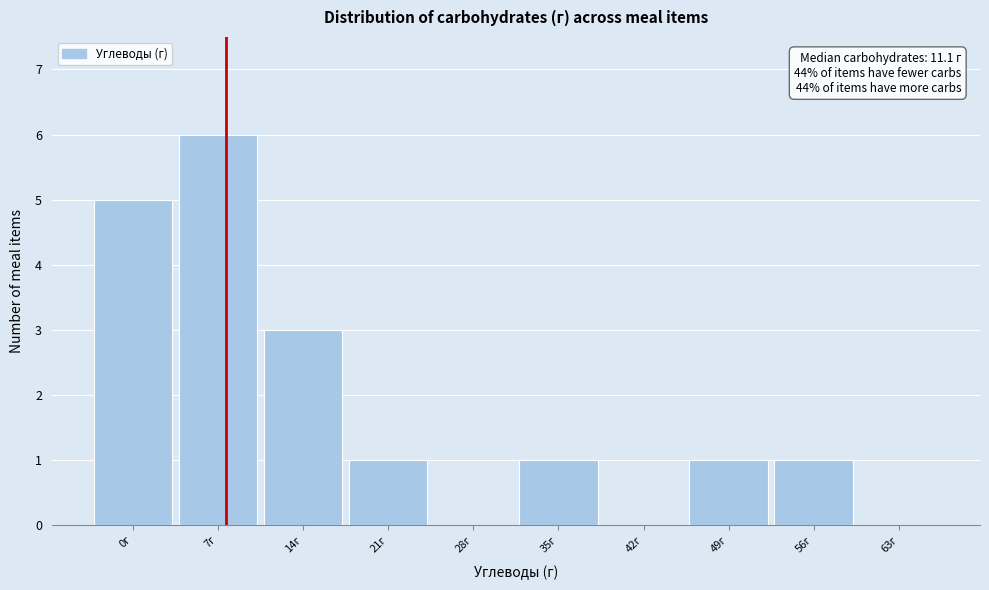

Reading right to left, what are all the values shown in this chart?

63г=0	56г=1	49г=1	42г=0	35г=1	28г=0	21г=1	14г=3	7г=6	0г=5